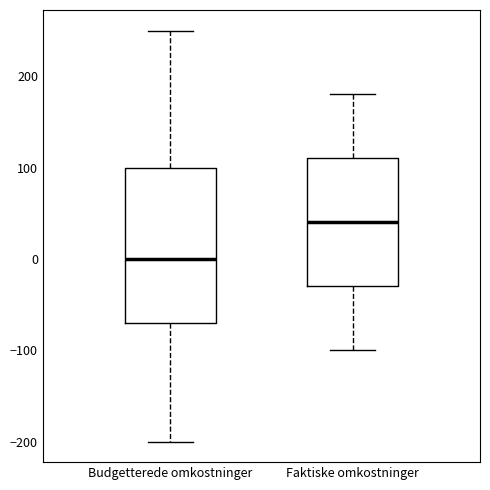

Reading left to right, transcribe this box plot: for each box, give where its median line is, the range the box spans, and where its two whiskers end, as read against the y-axis. The values are not printed on the chart, so give them approximately, as read against the axis.

Budgetterede omkostninger: median 0, box -70 to 100, whiskers -200 to 250
Faktiske omkostninger: median 40, box -30 to 110, whiskers -100 to 180